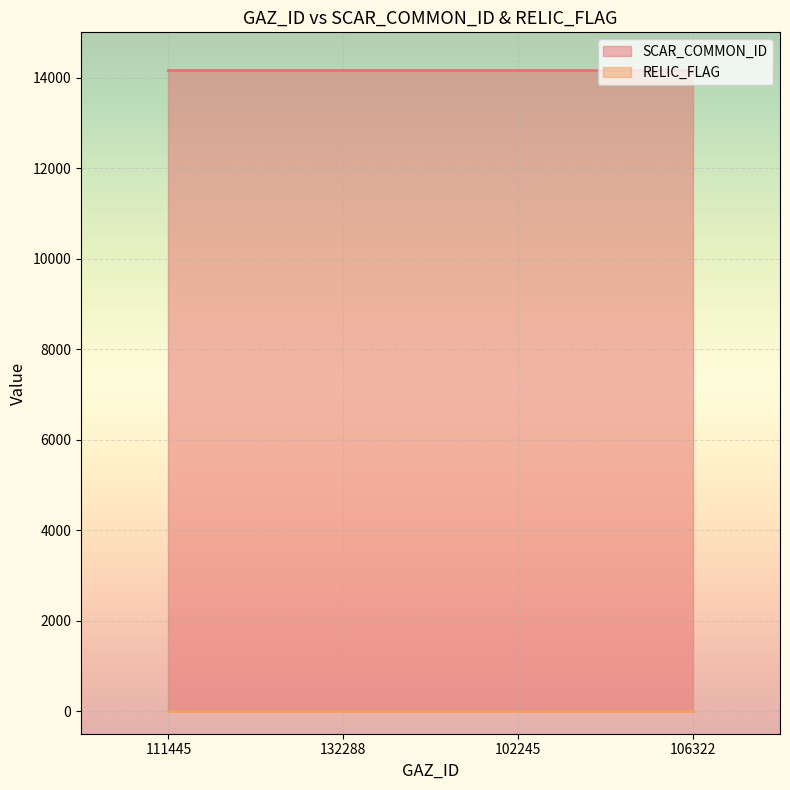

True or false: RELIC_FLAG and SCAR_COMMON_ID intersect in this chart.

False